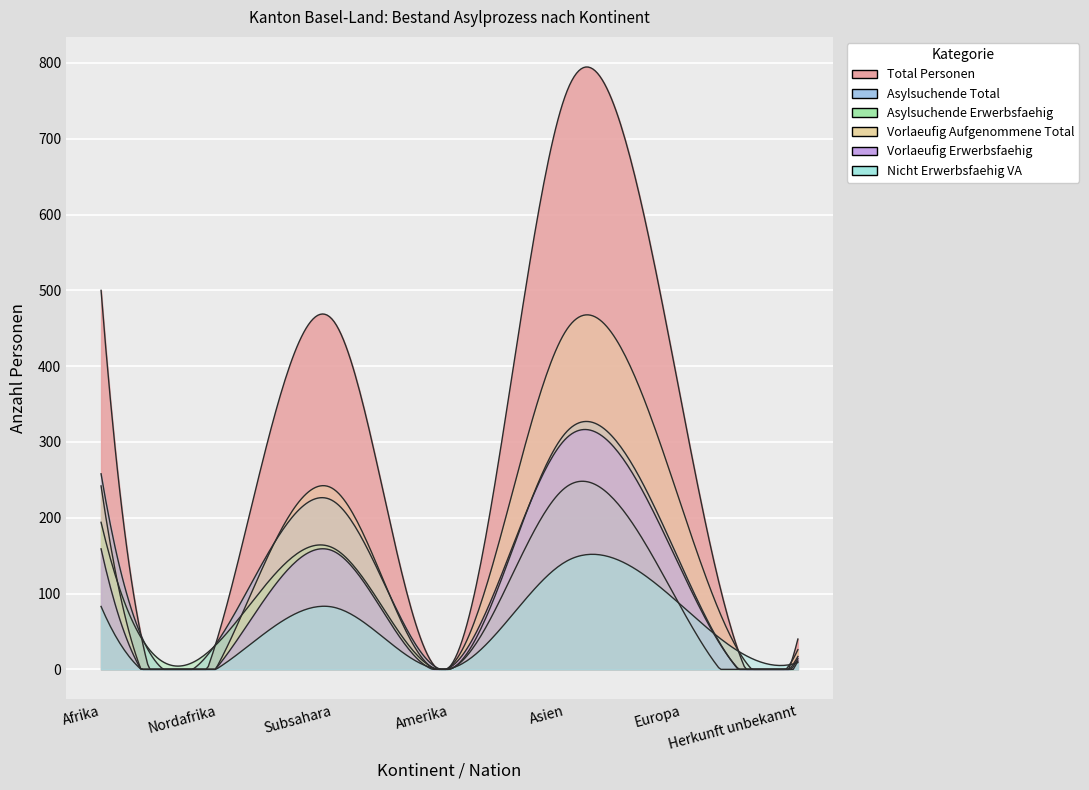

What is the label of the 5th point from the left?

Asien